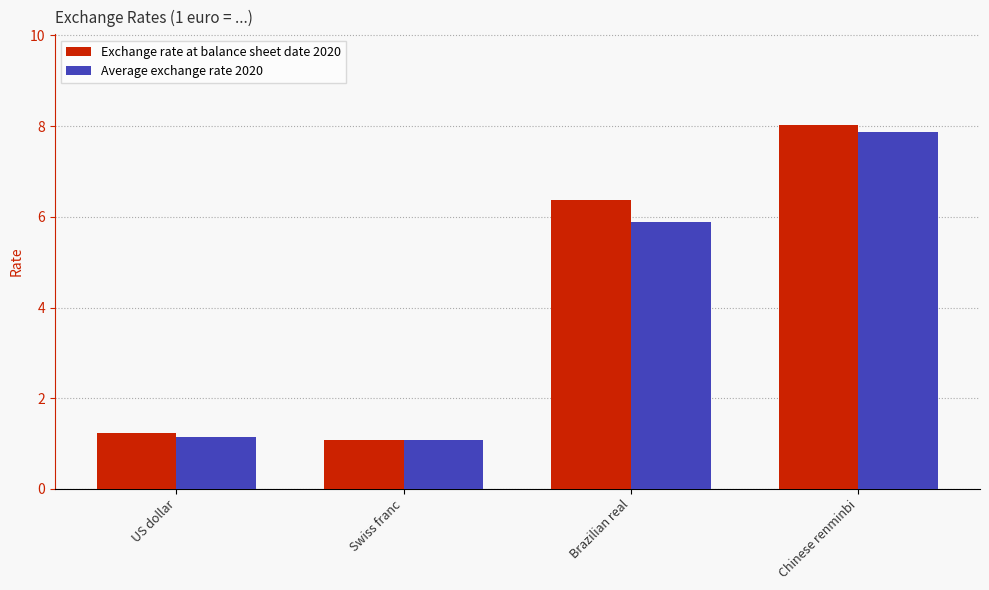

What is the highest value of the Average exchange rate 2020 series?

7.9